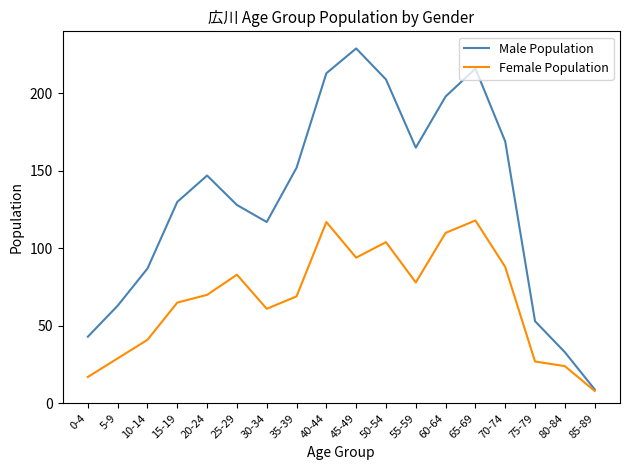

What is the total value across all series at 20-24?

217